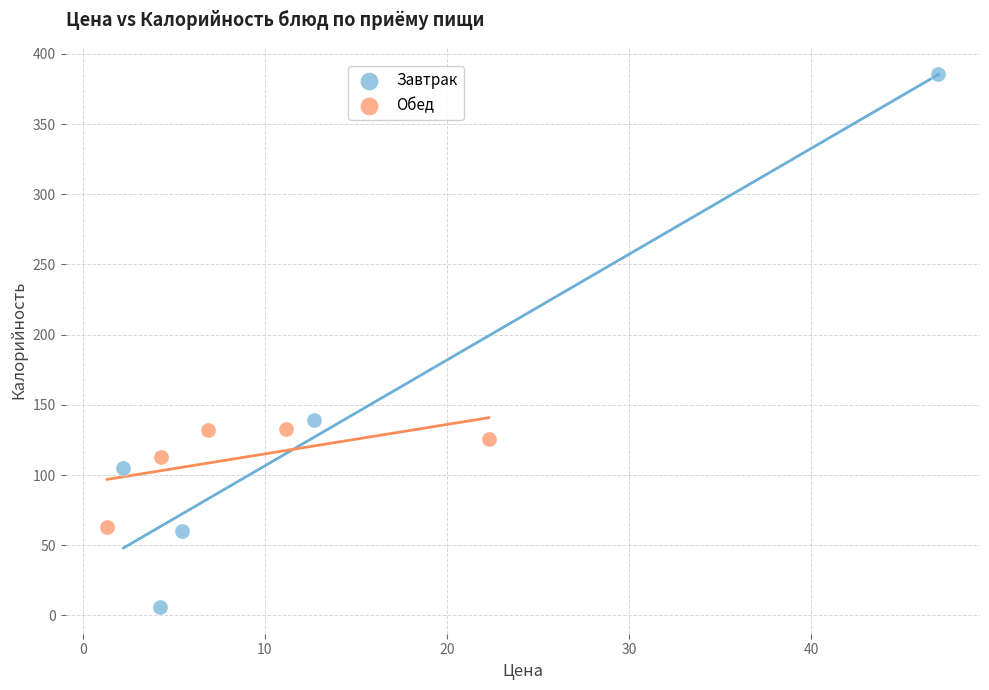

Which series has the widest spread of Y values?

Завтрак